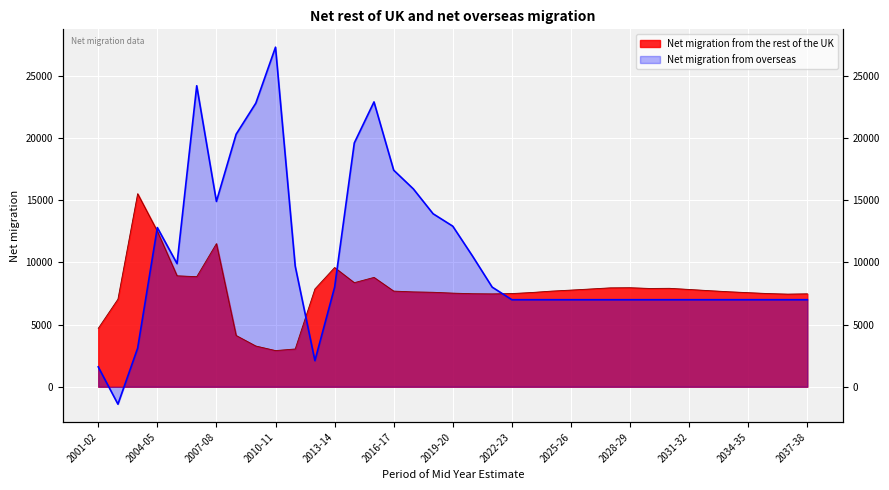

How many data points in Net migration from overseas are above 6998?

17